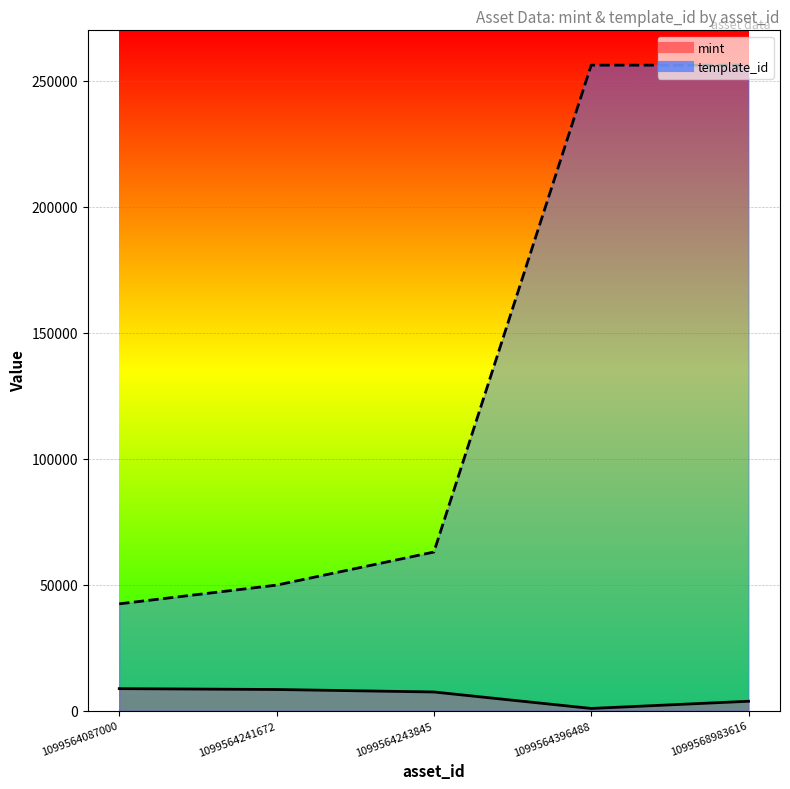

What is the difference between the highest and lowest values at 1099564243845?

55528